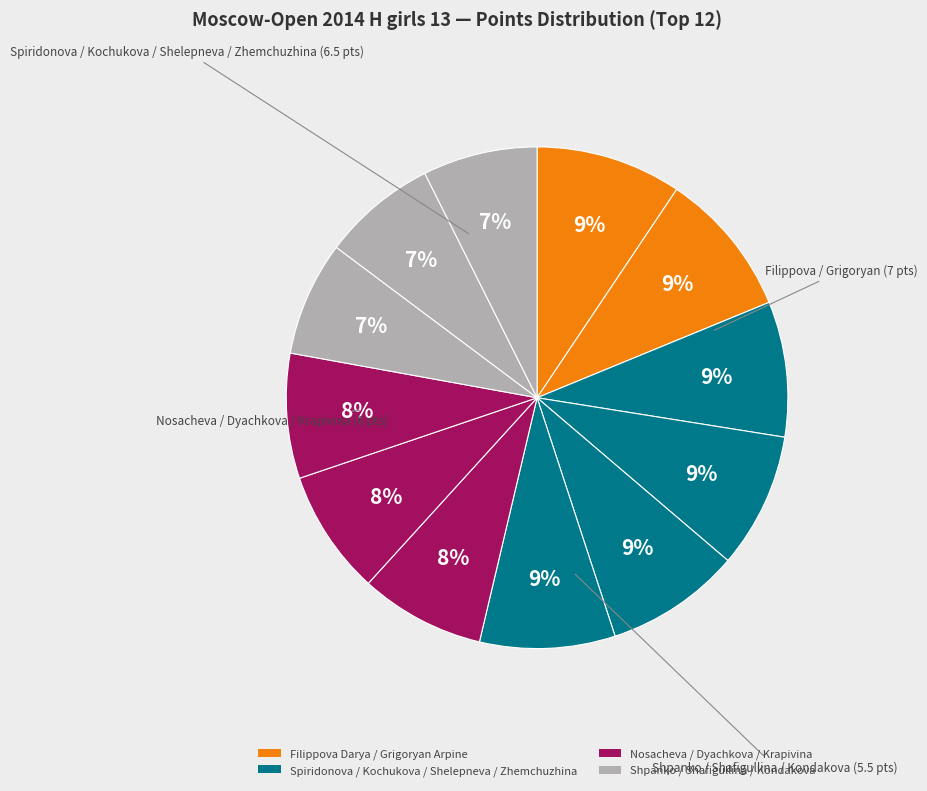

To the nearest percent, what is the average slice percentage?

8%